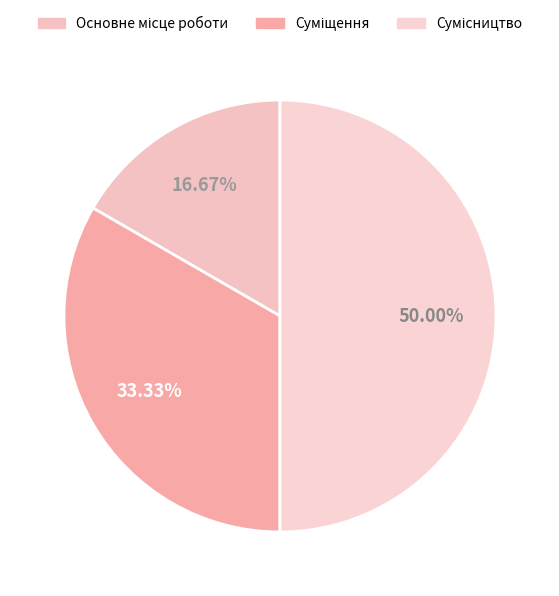

Between Сумісництво and Основне місце роботи, which is larger?

Сумісництво